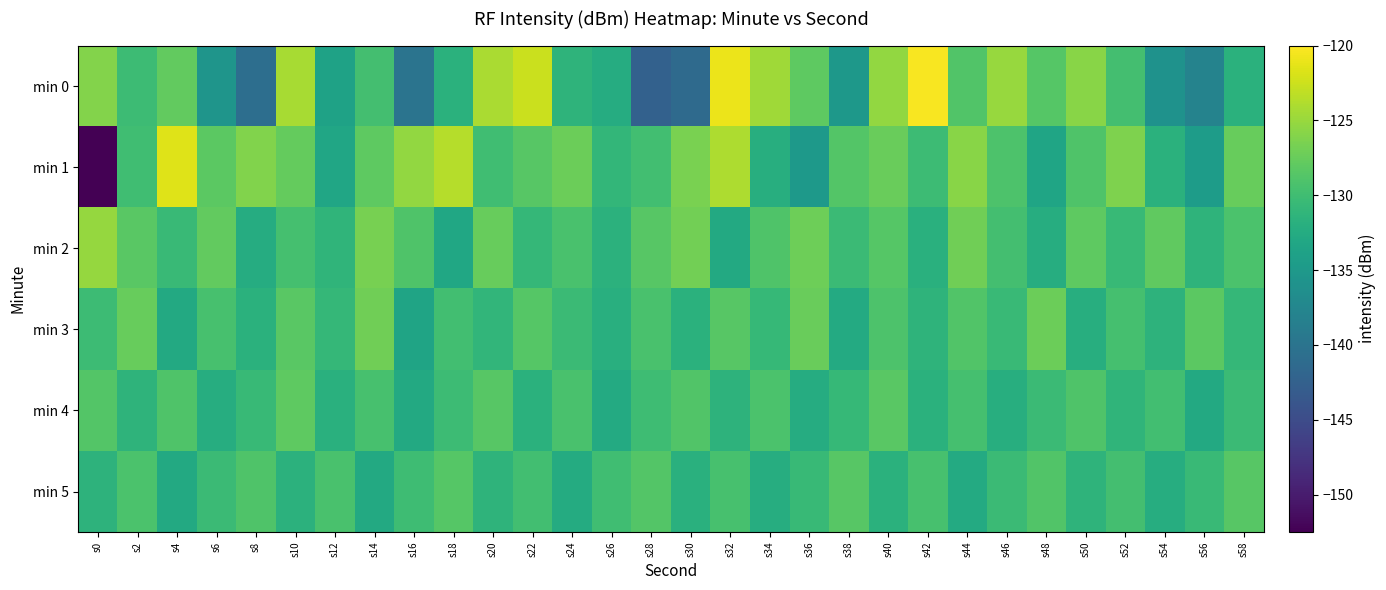

Rank the series at s18 from lowest to highest value.

min 2, min 0, min 4, min 3, min 5, min 1